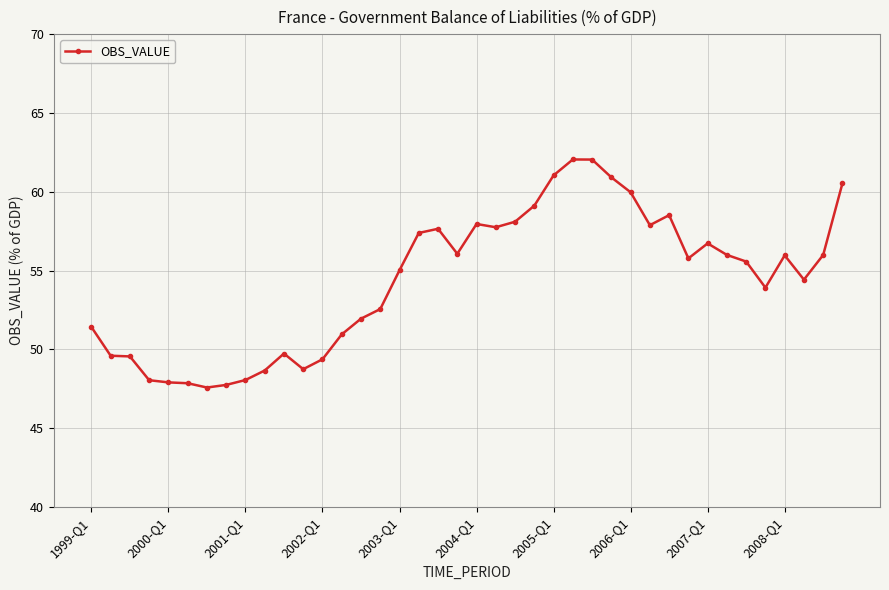

What is the value of the 30th point from the left?

57.9